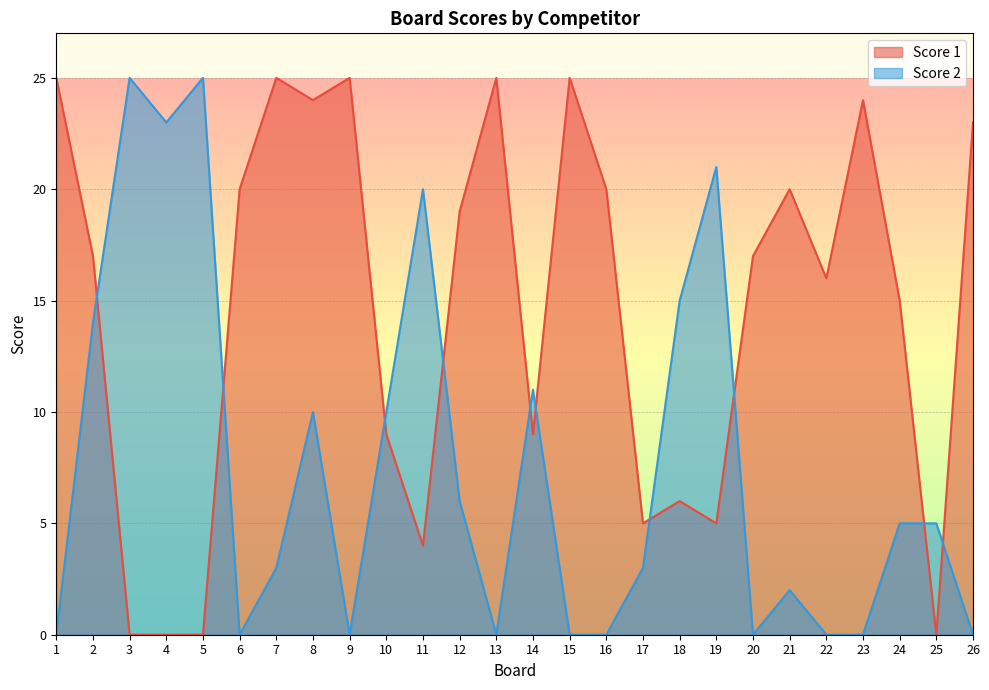

What are all the series names shown in the legend?

Score 1, Score 2